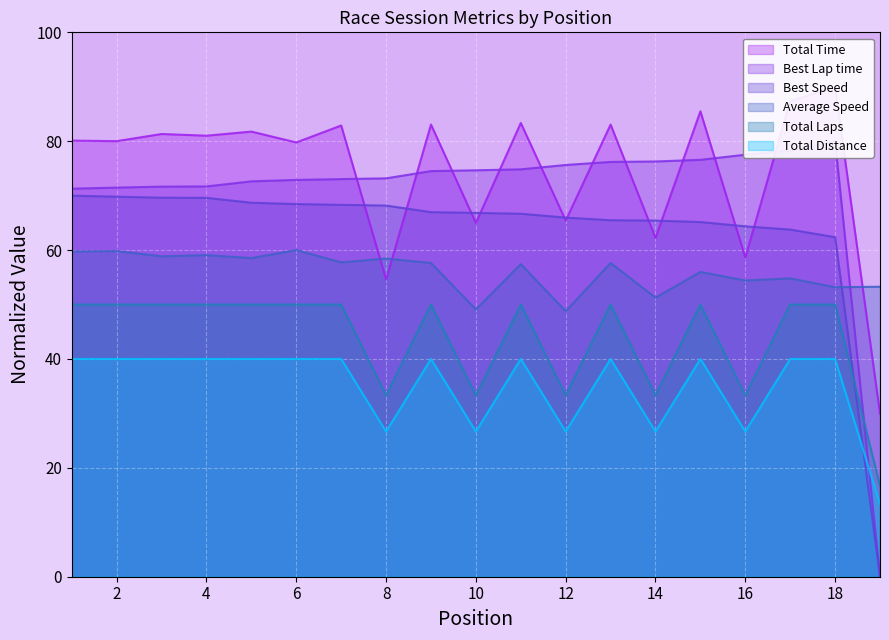

At which category is the sum across all series the highest?

18